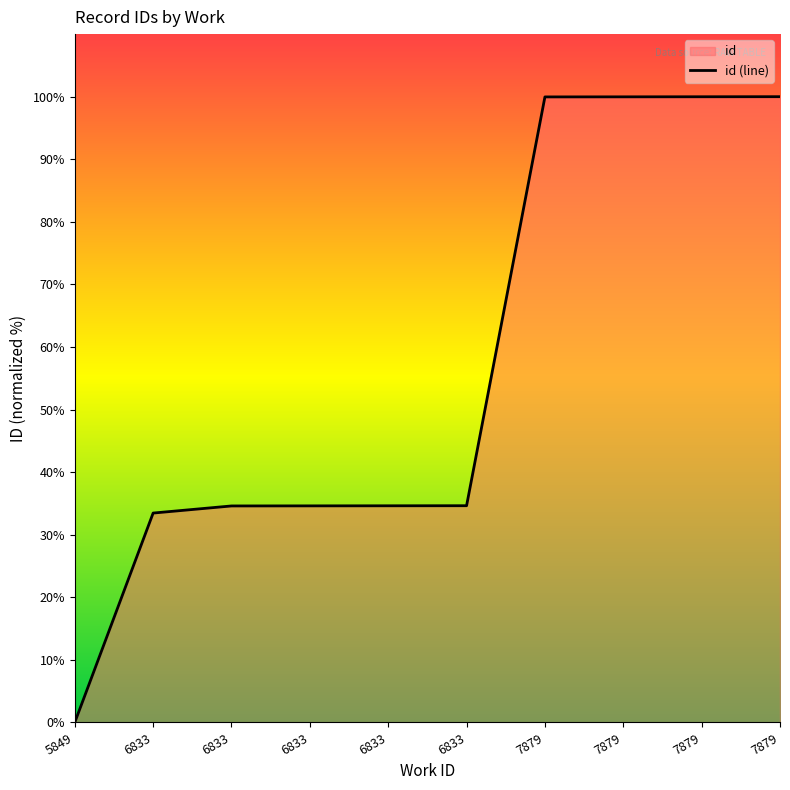

What is the difference between the maximum and minimum values?

100.0